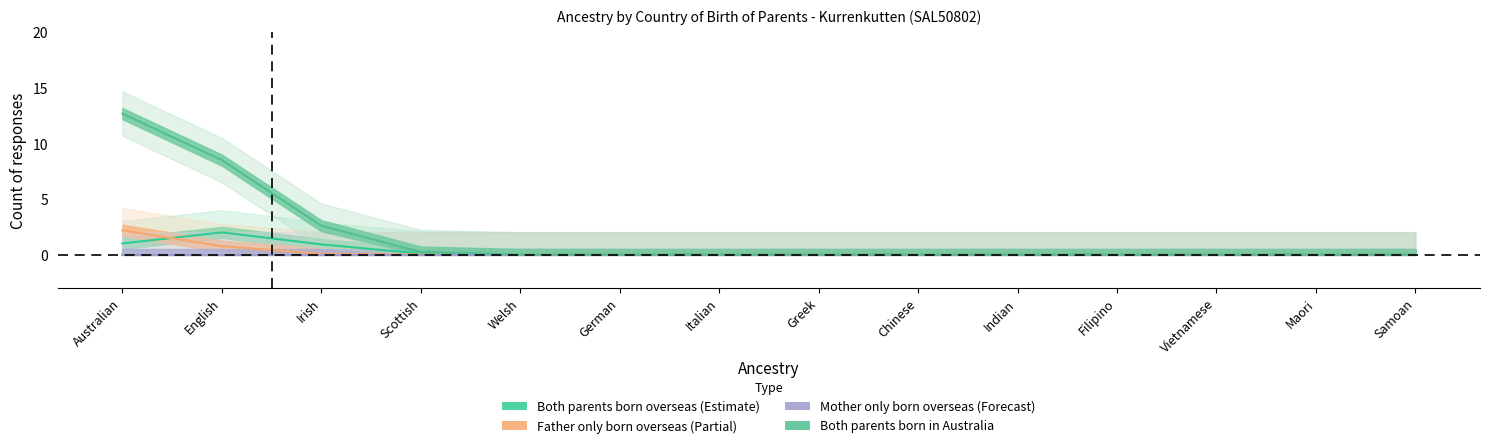

How many lines are shown in the chart?

4